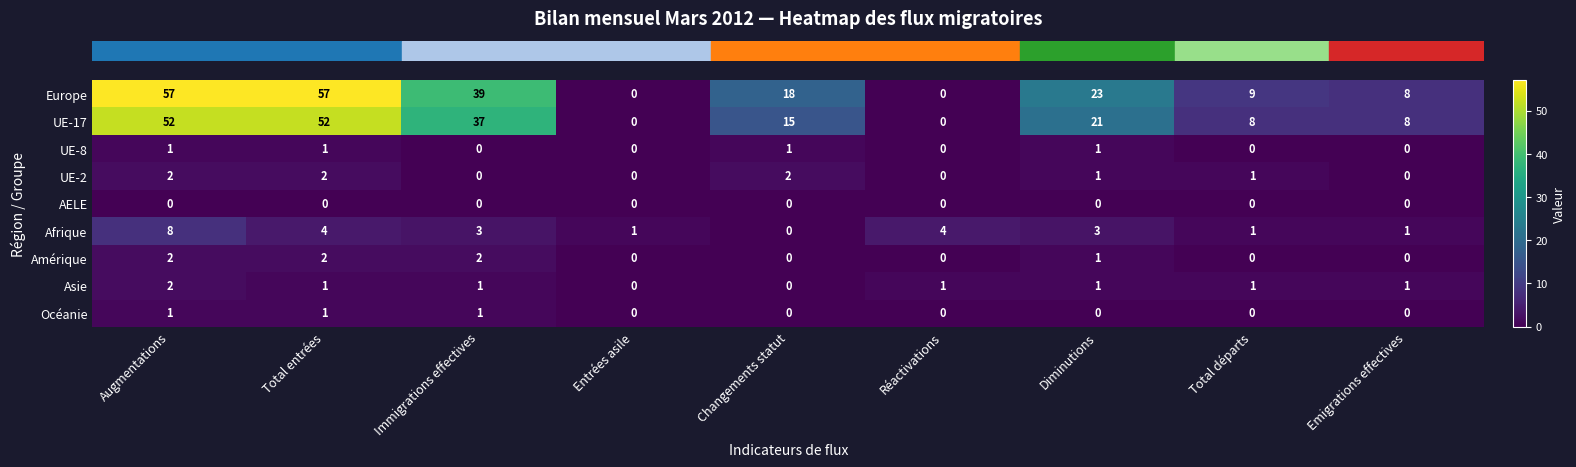

Count the UE-8 values in the range 0 to 1.

9